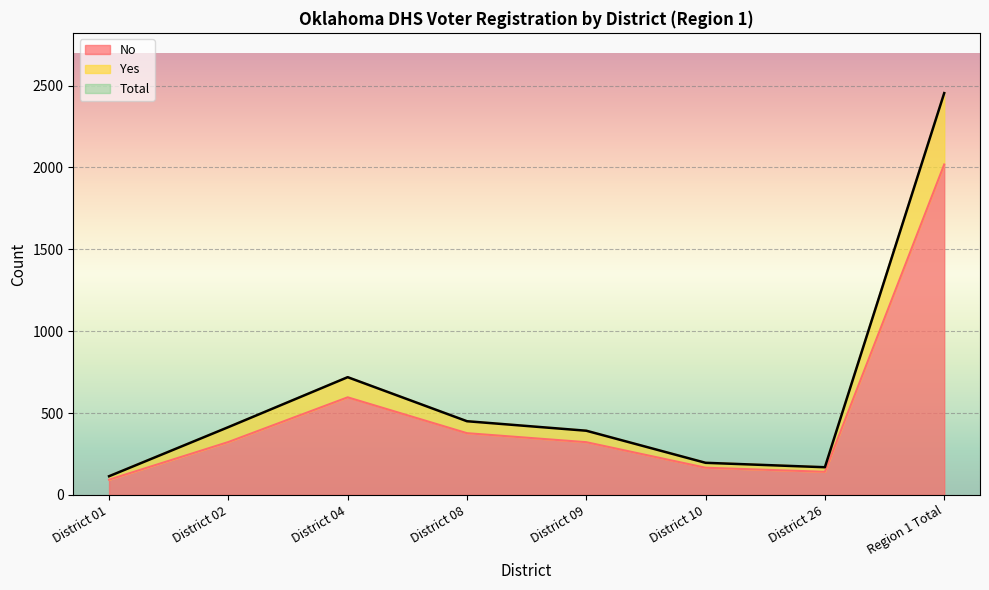

What is the spread (max minus min) of values at District 01?

21